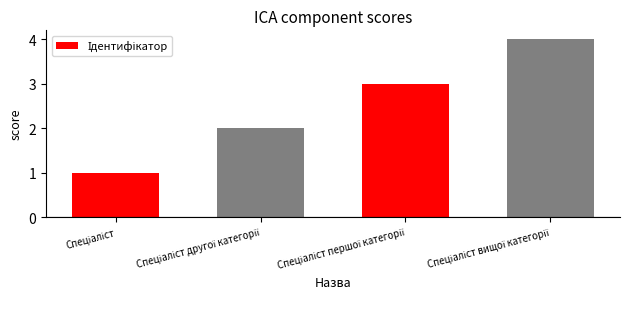

What is the sum of all values?

10